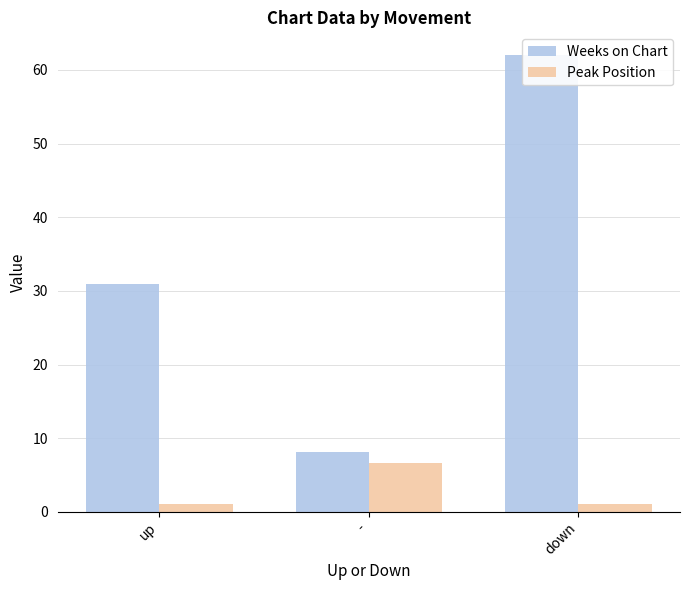

How many series are shown in this chart?

2